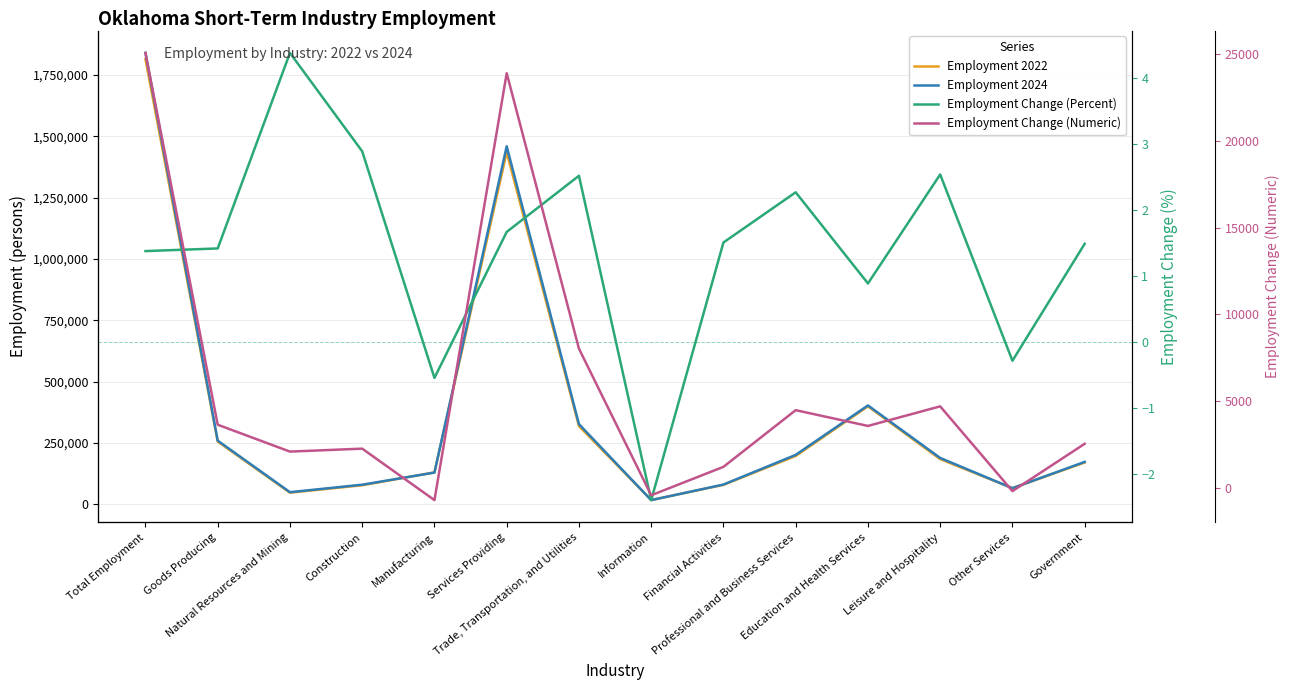

Does the chart display data point markers on the line(s)?

No